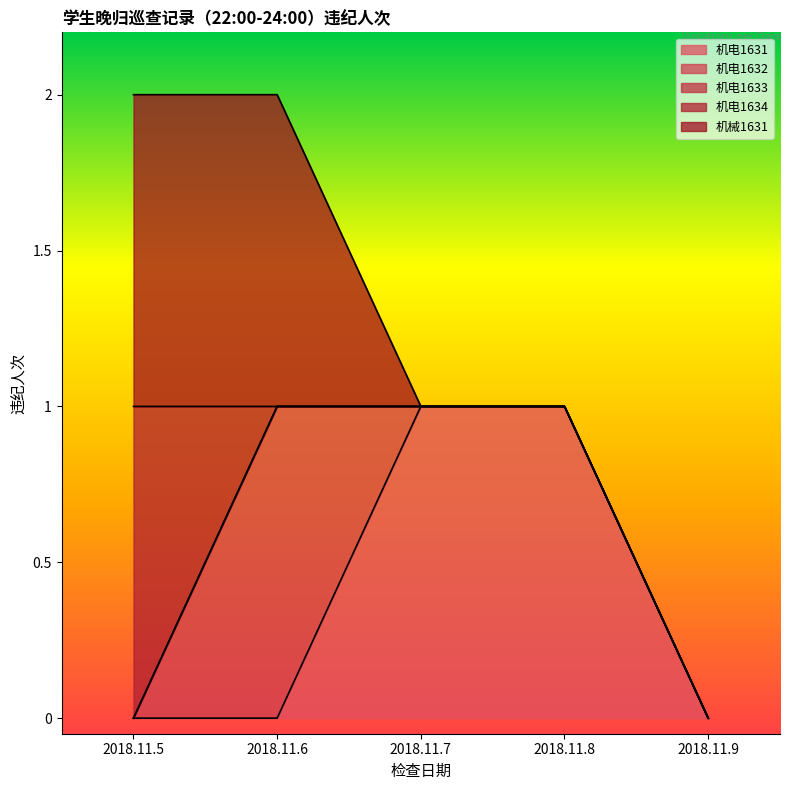

How many positive values does the 机电1634 series have?

1